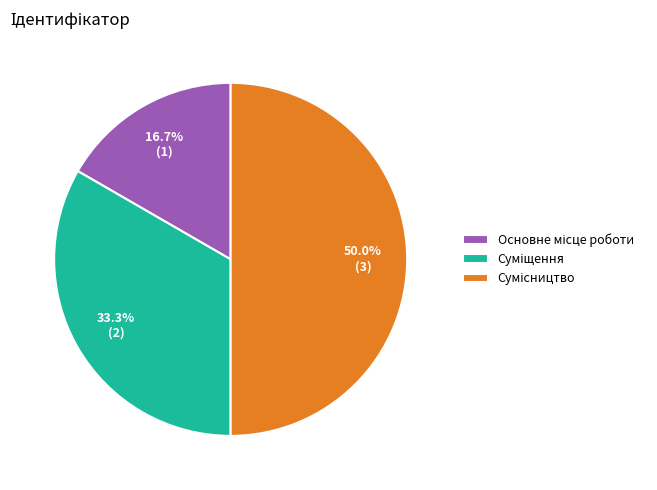

Rank the categories by value from highest to lowest.

Сумісництво, Суміщення, Основне місце роботи